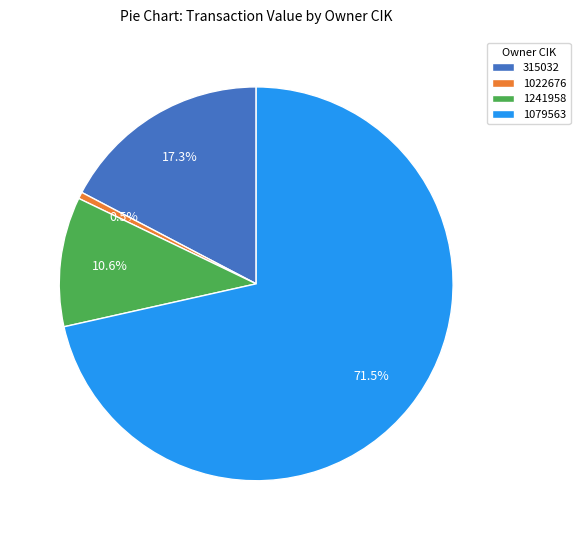

To the nearest percent, what is the difference between the 1022676 and 1241958 slice percentages?

10%